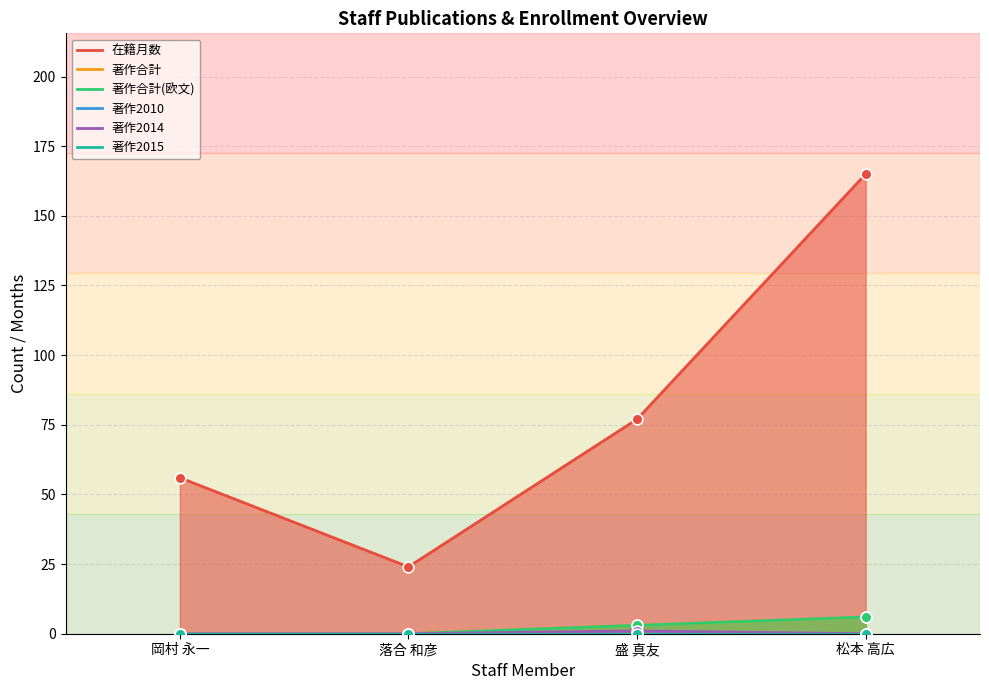

What is the total value across all series at 盛 真友?

84